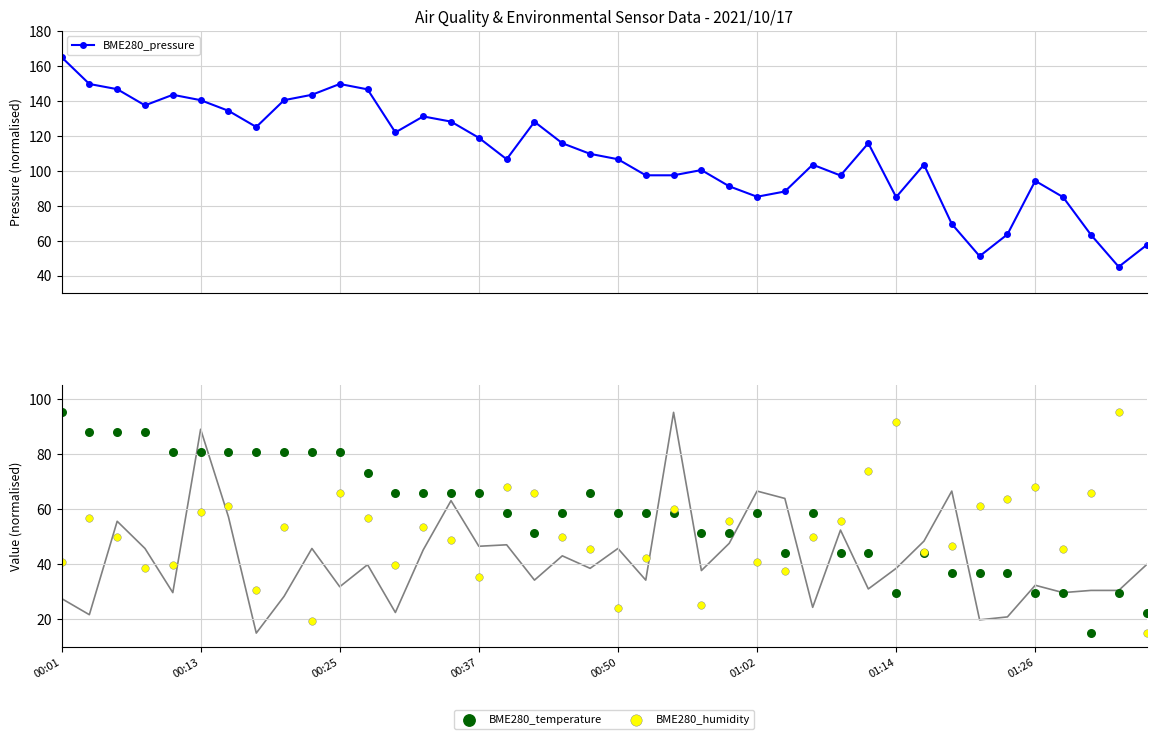

At which category is the sum across all series the highest?

00:01